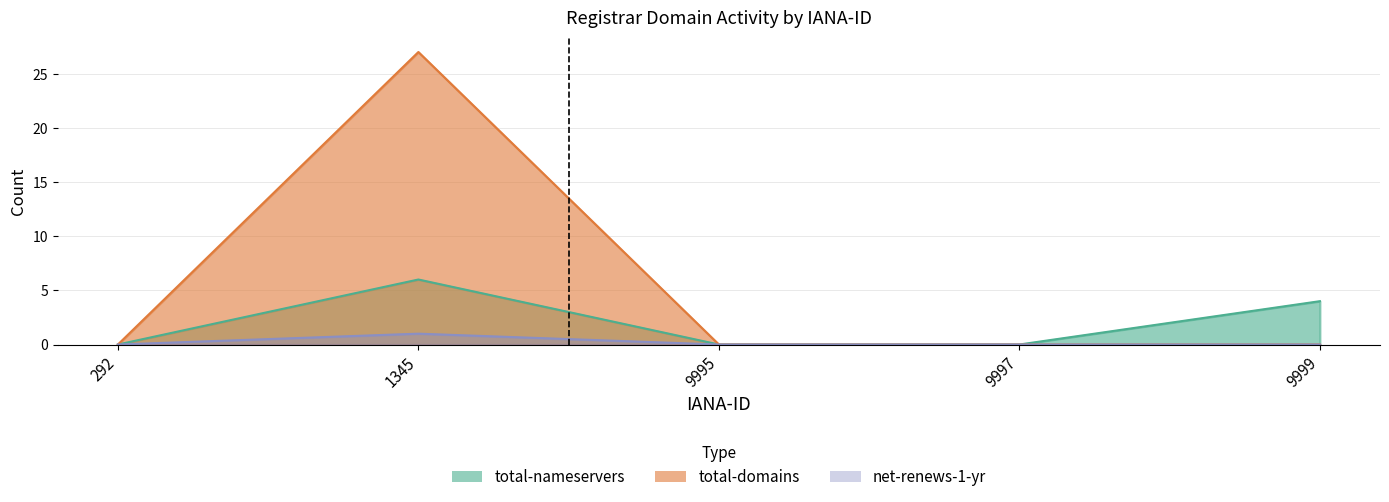

Reading left to right, what are all the values shown in this chart?

total-nameservers: 292=0	1345=6	9995=0	9997=0	9999=4
total-domains: 292=0	1345=27	9995=0	9997=0	9999=0
net-renews-1-yr: 292=0	1345=1	9995=0	9997=0	9999=0